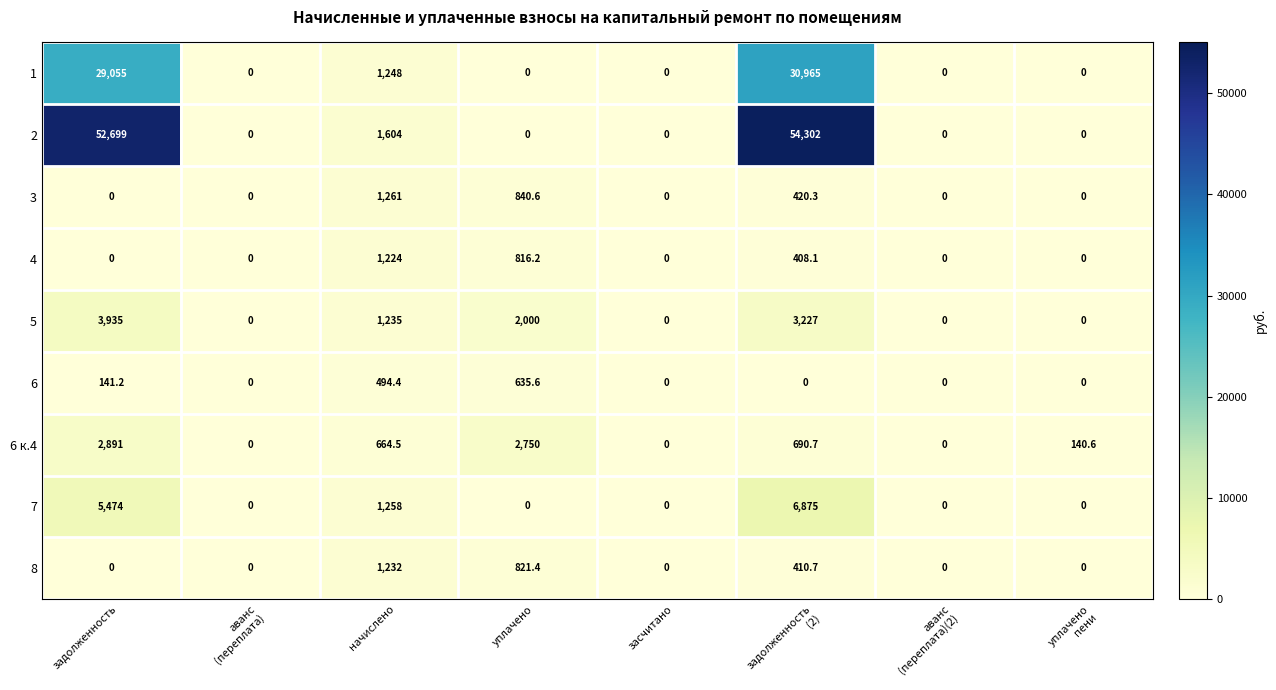

What is the difference between the highest and lowest values at уплачено?

2750.0